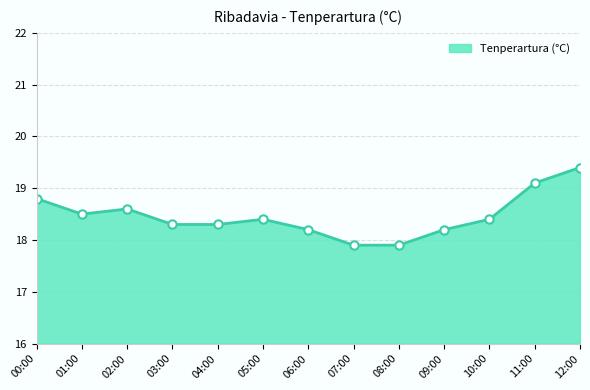

What is the sum of all values?

240.0